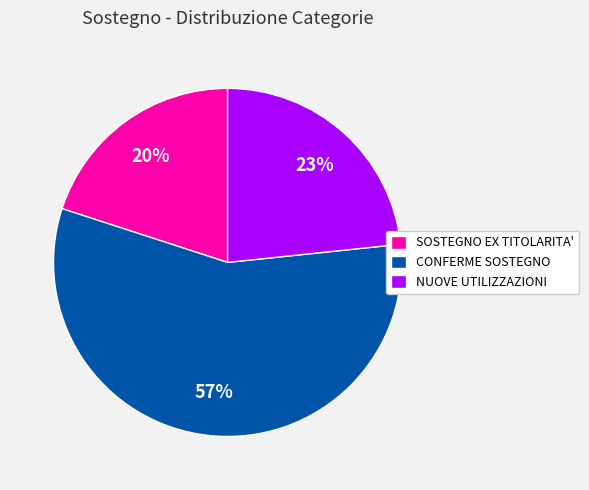

Between SOSTEGNO EX TITOLARITA' and CONFERME SOSTEGNO, which is larger?

CONFERME SOSTEGNO